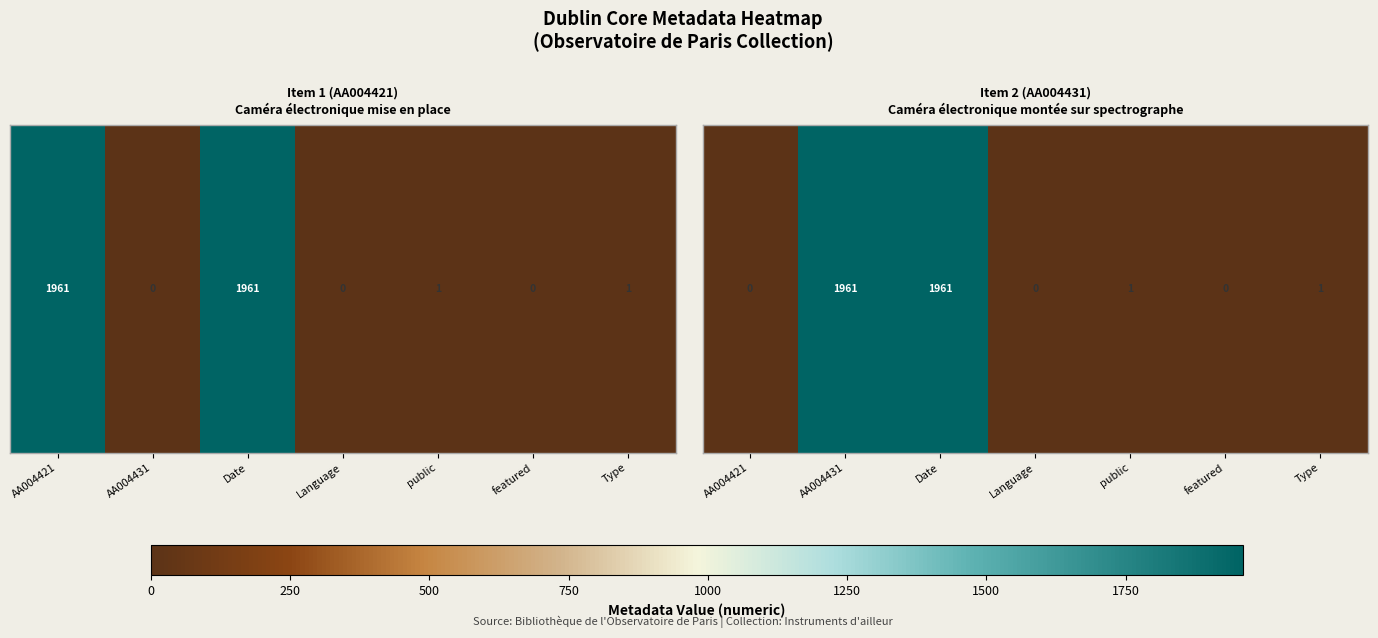

Count the number of values greater than 1.

2